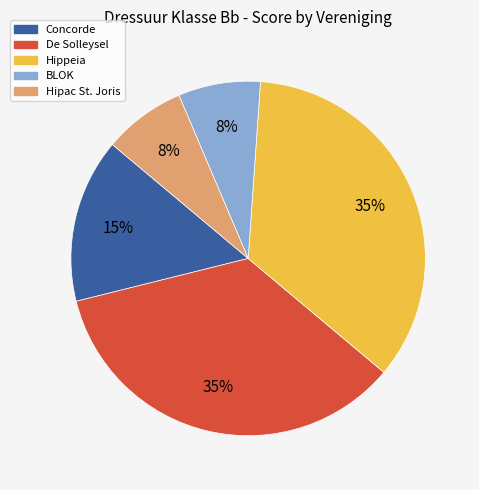

To the nearest percent, what is the average slice percentage?

20%